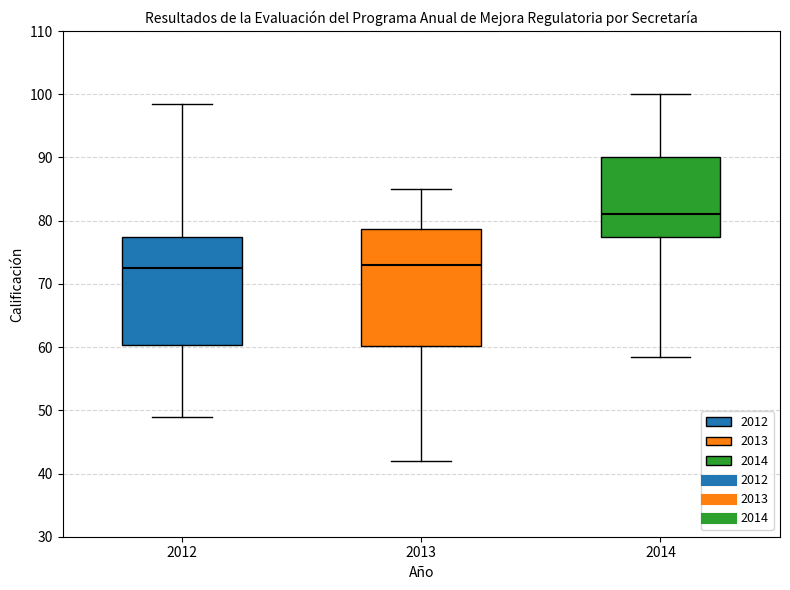

Reading left to right, transcribe this box plot: for each box, give where its median line is, the range the box spans, and where its two whiskers end, as read against the y-axis. The values are not printed on the chart, so give them approximately, as read against the axis.

2012: median 73, box 60 to 77, whiskers 49 to 99
2013: median 73, box 60 to 79, whiskers 42 to 85
2014: median 81, box 77 to 90, whiskers 59 to 100